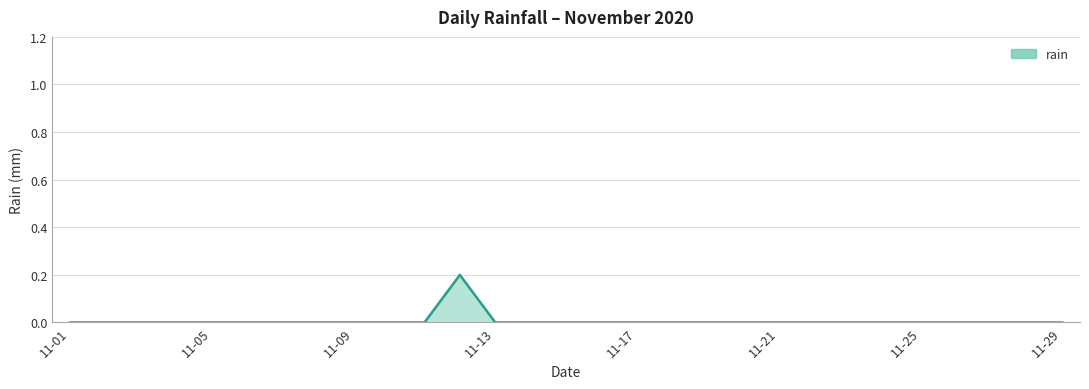

Reading left to right, what are all the values shown in this chart?

0.0	0.0	0.0	0.0	0.0	0.0	0.0	0.0	0.0	0.0	0.0	0.2	0.0	0.0	0.0	0.0	0.0	0.0	0.0	0.0	0.0	0.0	0.0	0.0	0.0	0.0	0.0	0.0	0.0